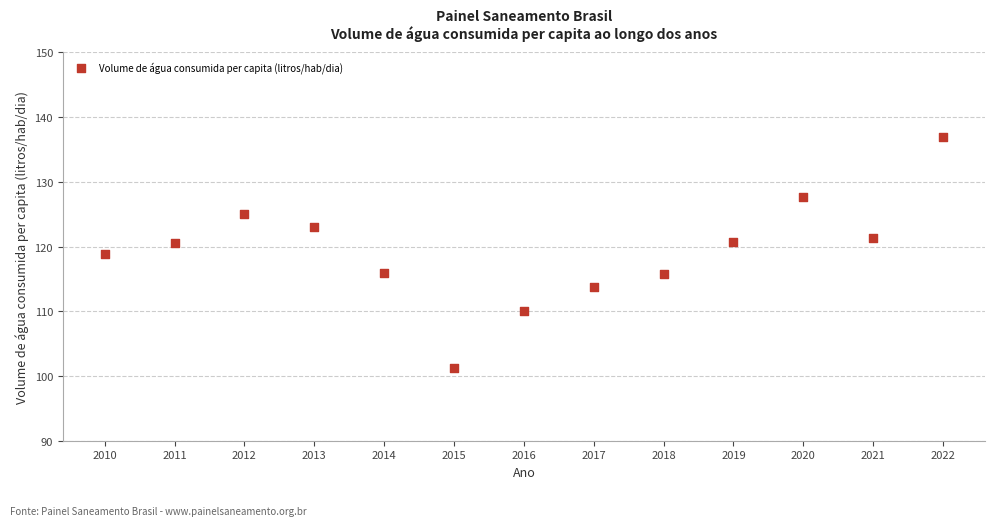

What is the range of Y values (max minus min)?

35.7